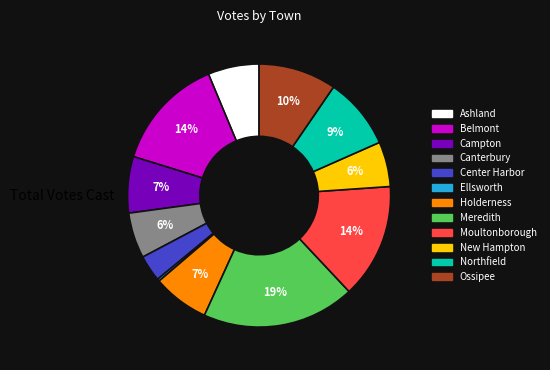

To the nearest percent, what is the average slice percentage?

8%